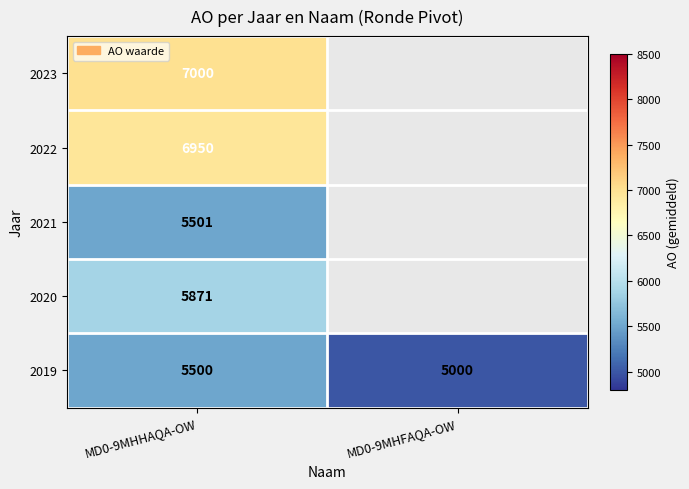

What is the approximate value of 2019 at MD0-9MHHAQA-OW?

5500